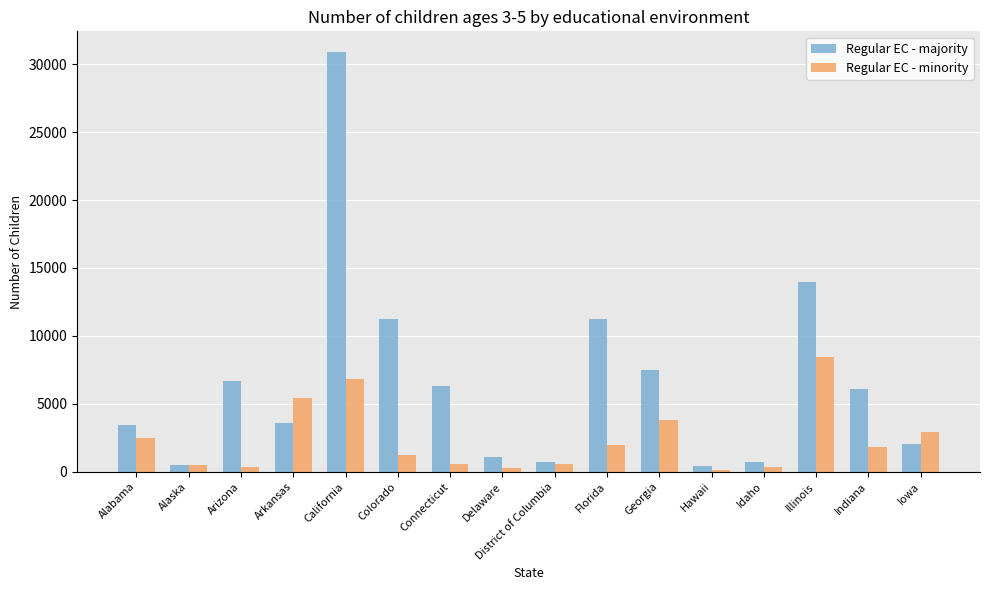

At which label does Regular EC - majority reach its peak?

California